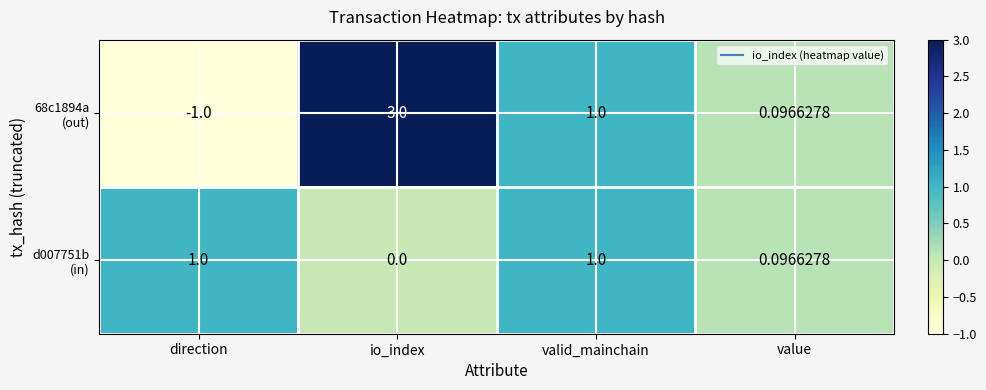

Which category has the lowest value across all series?

direction